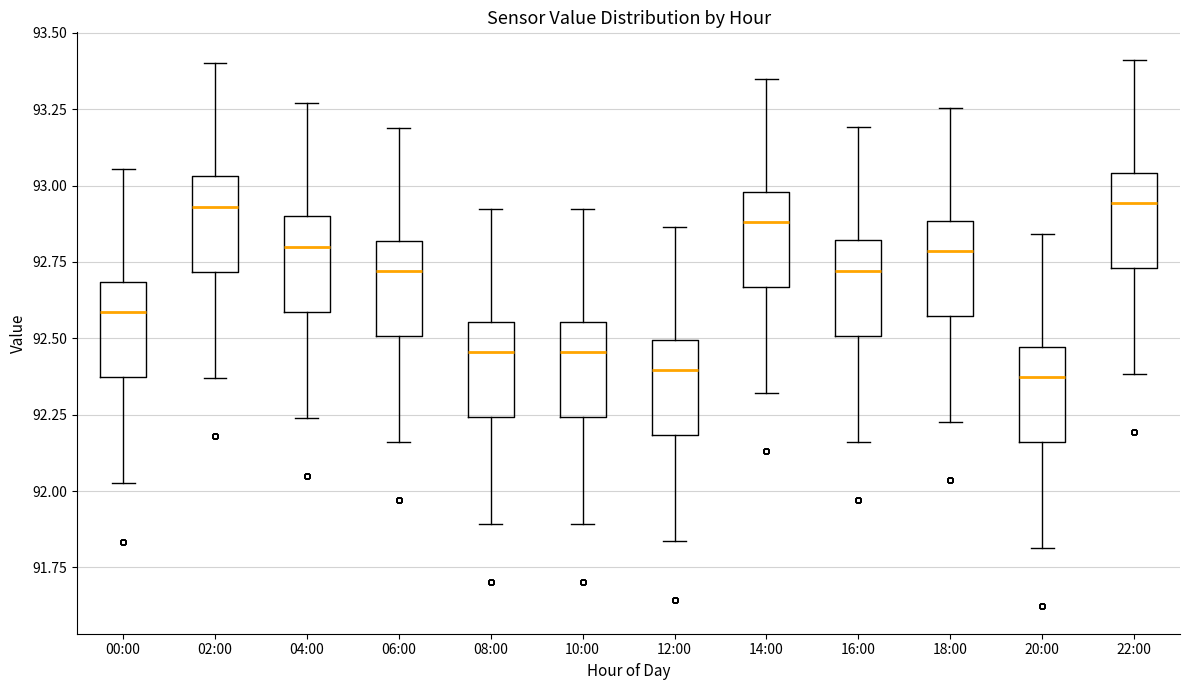

Where does the upper whisker of the box for 04:00 end on the y-axis? The values are not printed on the chart, so give them approximately, as read against the axis.

93.25